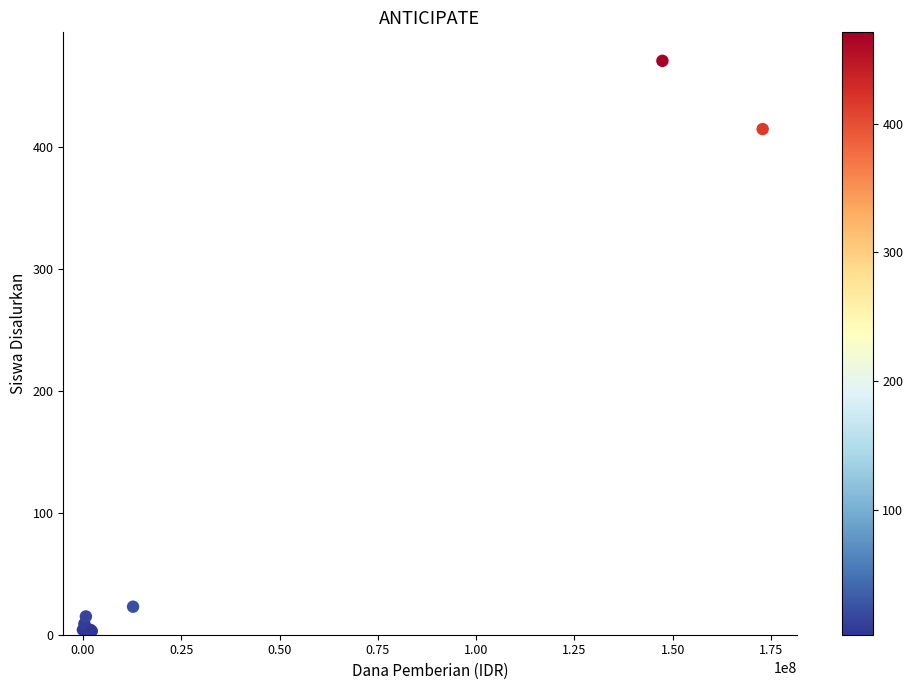

What Y value in the scatter plot is closest to 237?

415